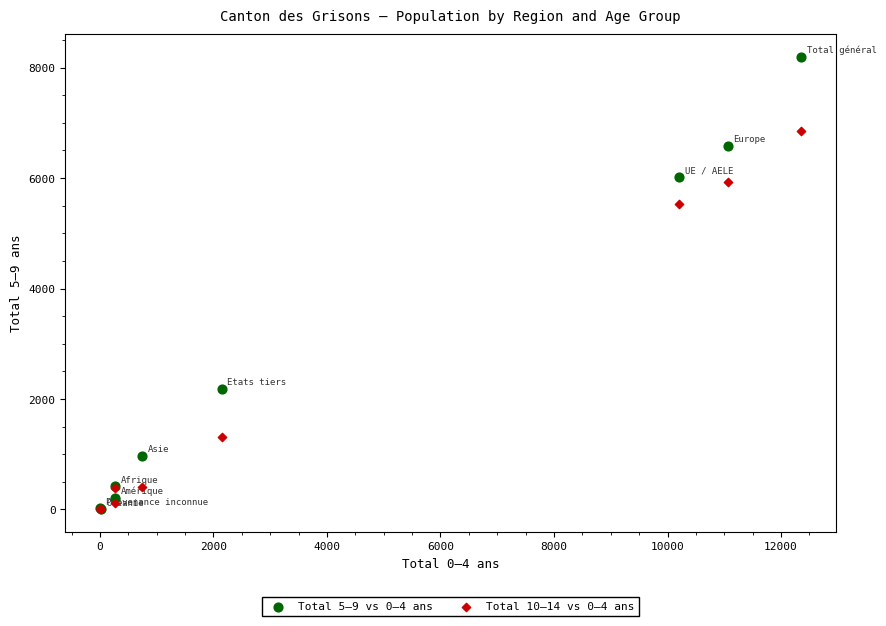

Across all series, what Y value is closest to 4097?

5540